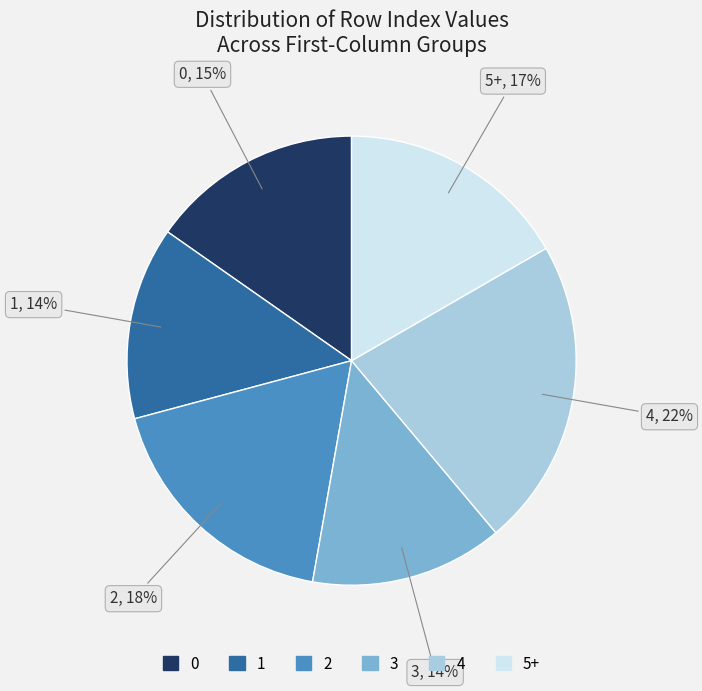

Is 2 the majority of the pie?

No